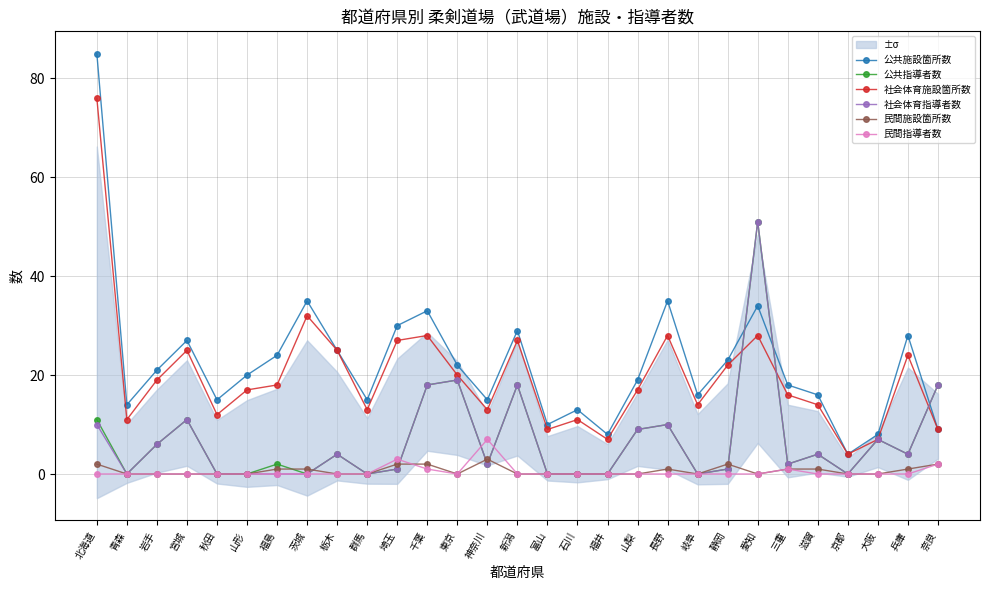

What is the label of the 19th point from the right?

埼玉